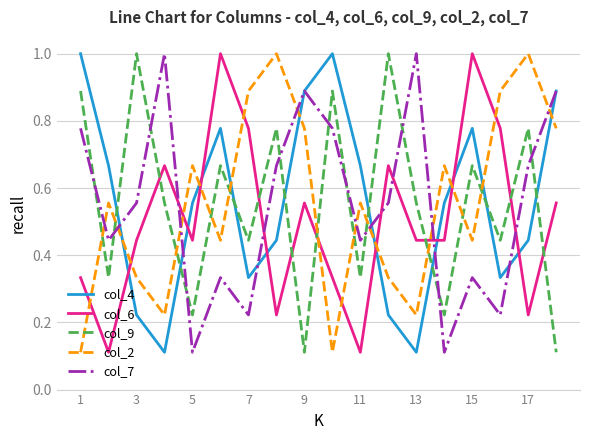

What is the maximum value for col_9?

1.0